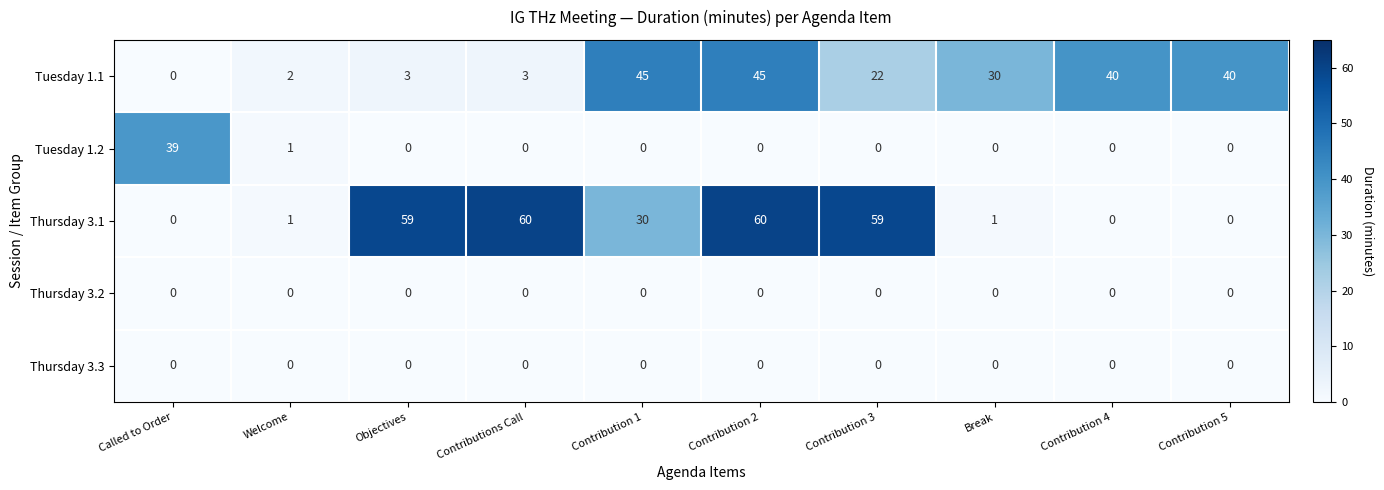

At which label does Tuesday 1.2 reach its peak?

Called to Order